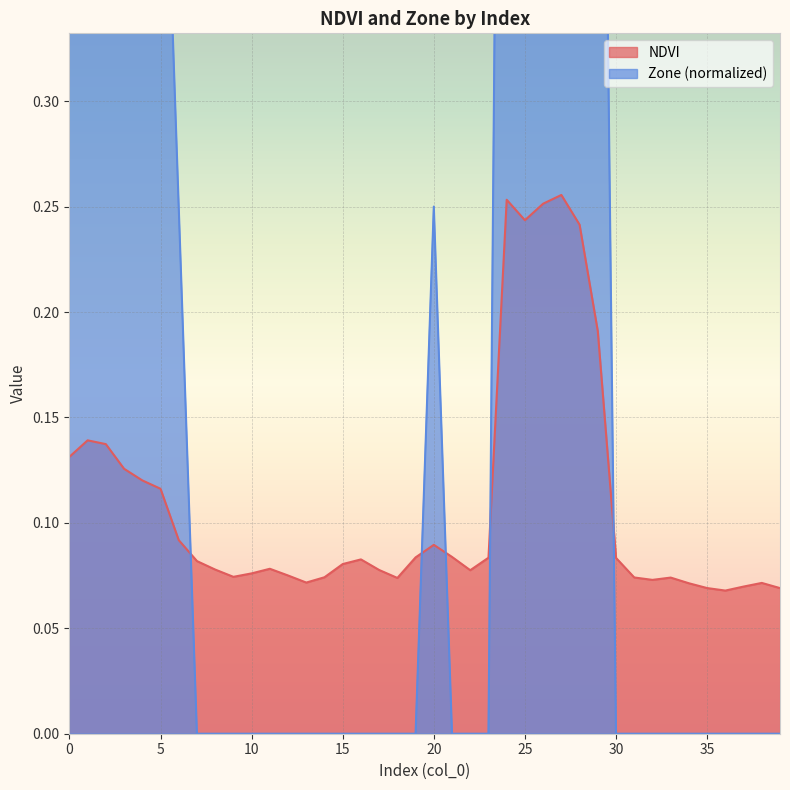

True or false: Zone and NDVI cross at least once.

True